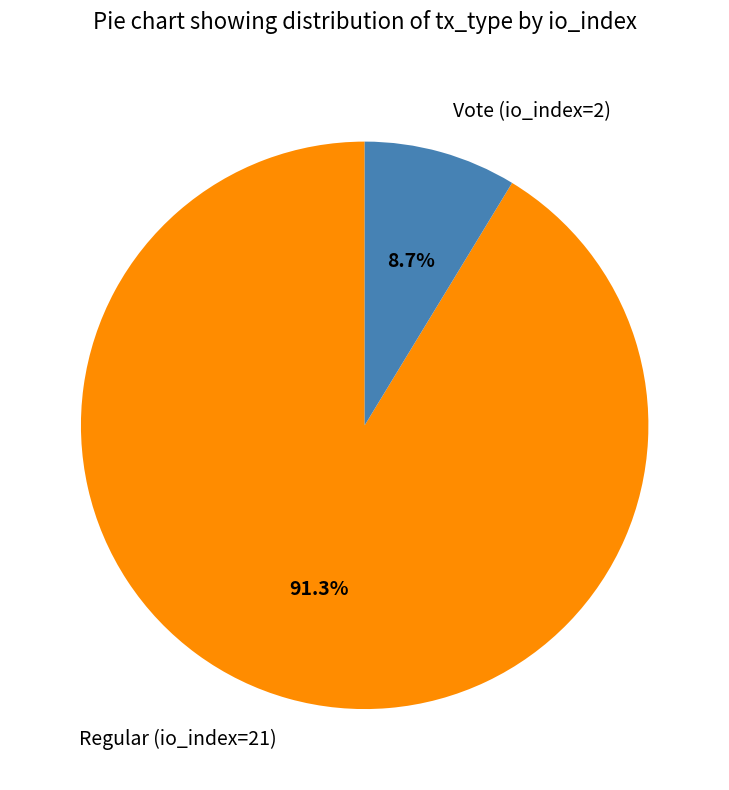

How many slices are in this pie chart?

2